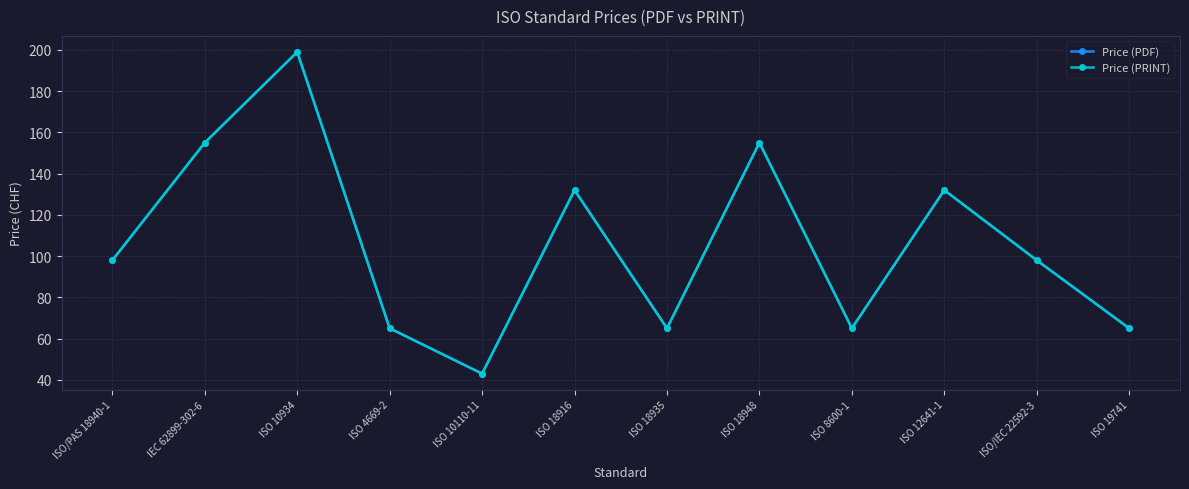

Rank the series at ISO 18948 from lowest to highest value.

Price (PDF), Price (PRINT)